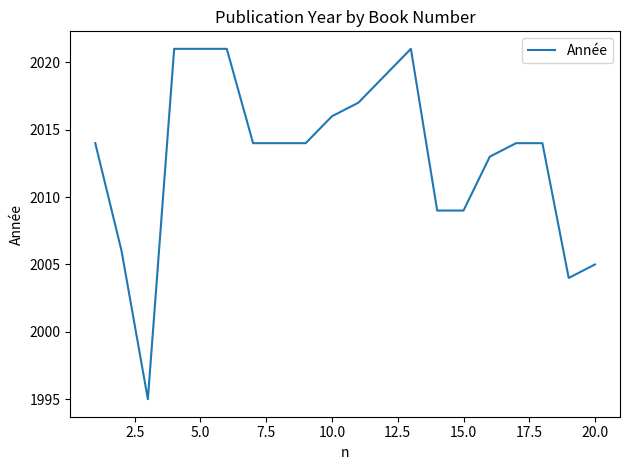

What is the difference between the second highest and minimum values?

26